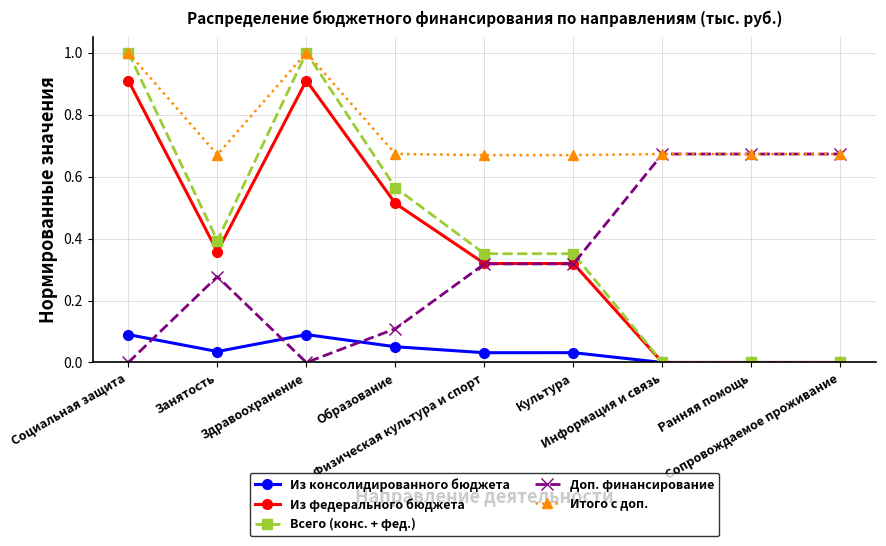

At how many categories does at least one series exceed 0?

9